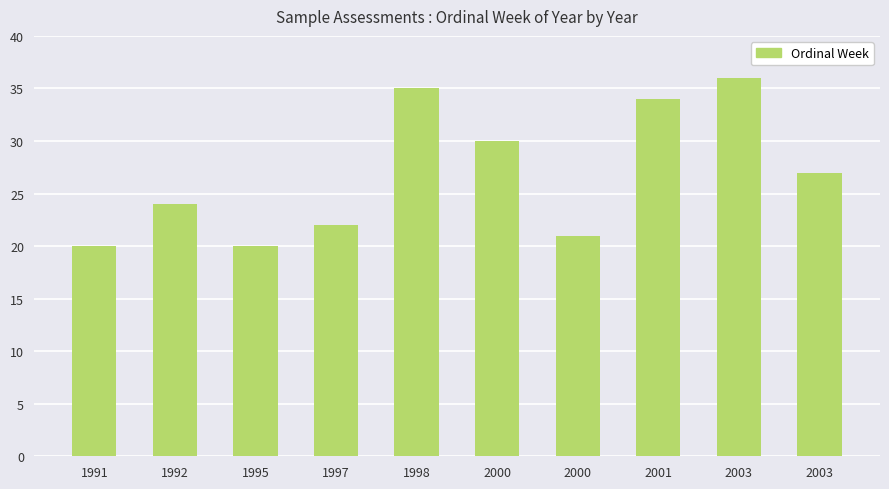

Rank the categories by value from lowest to highest.

1991, 1995, 2000, 1997, 1992, 2003, 2000, 2001, 1998, 2003